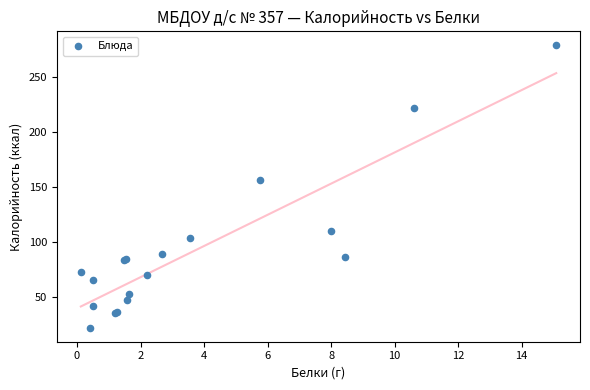

What Y value in the scatter plot is closest to 150?

156.1